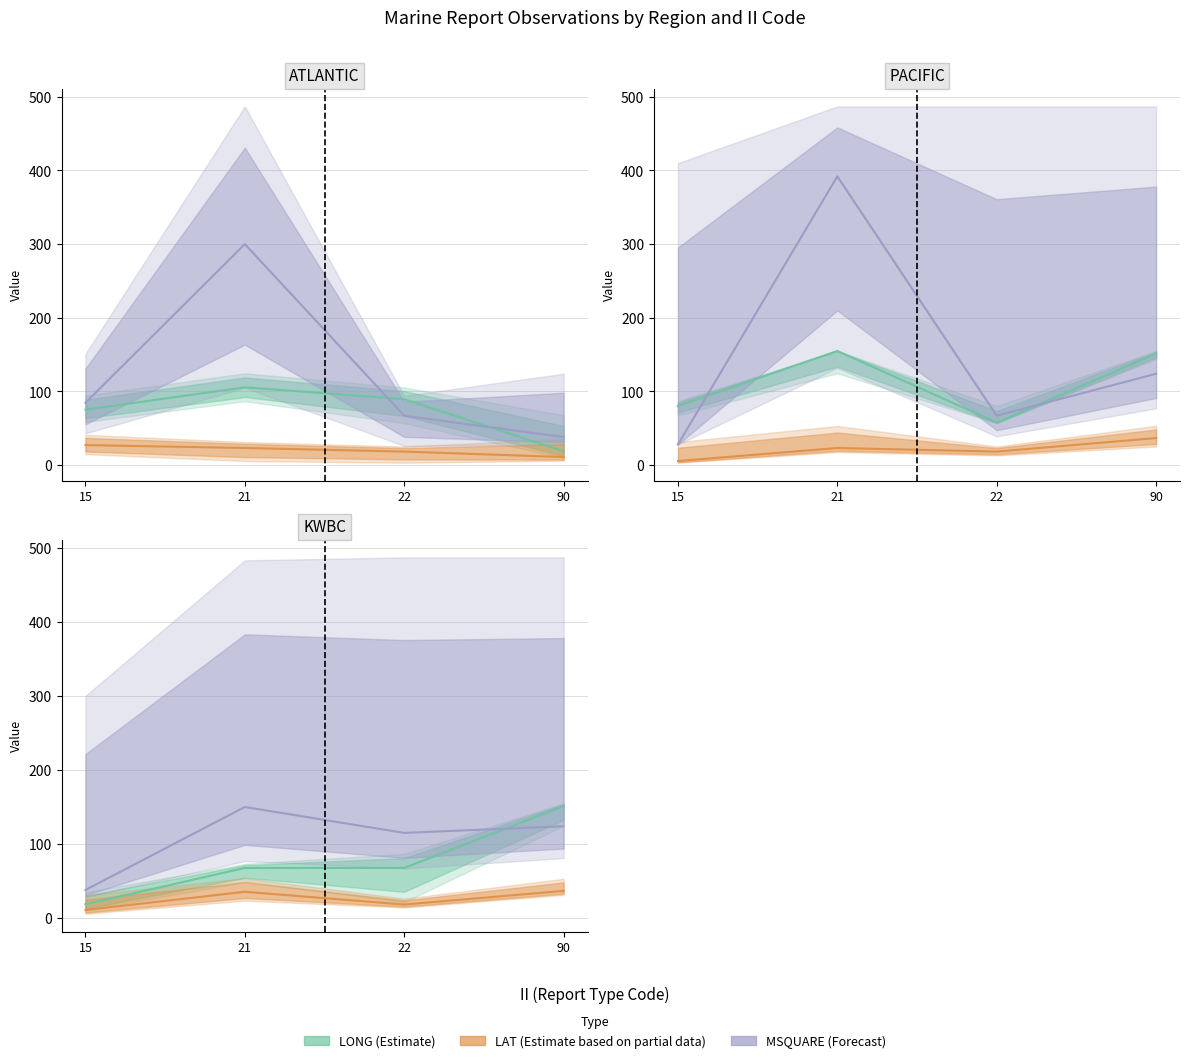

True or false: MSQUARE (Forecast) has more than 2 points higher than both neighbors.

False